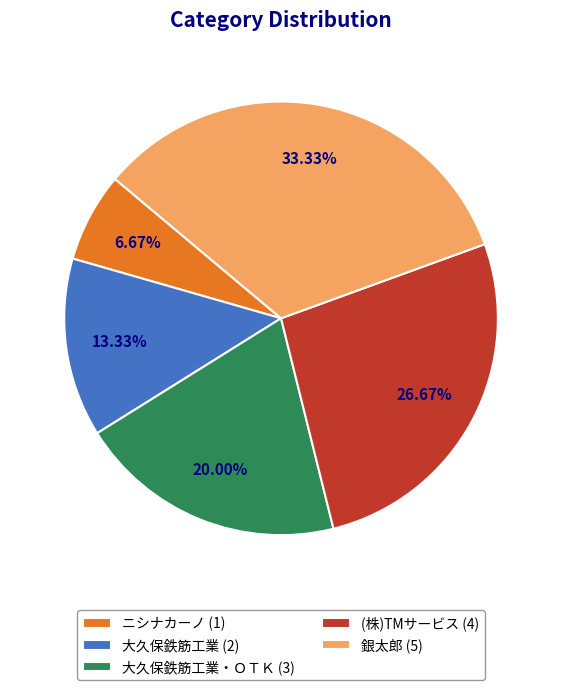

Is there any slice that represents more than half of the pie?

No